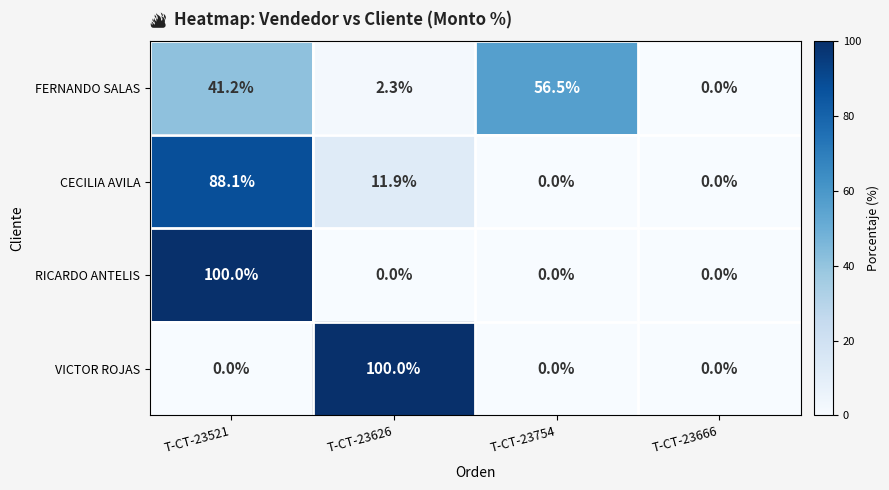

Count the RICARDO ANTELIS values in the range 0 to 100.

4